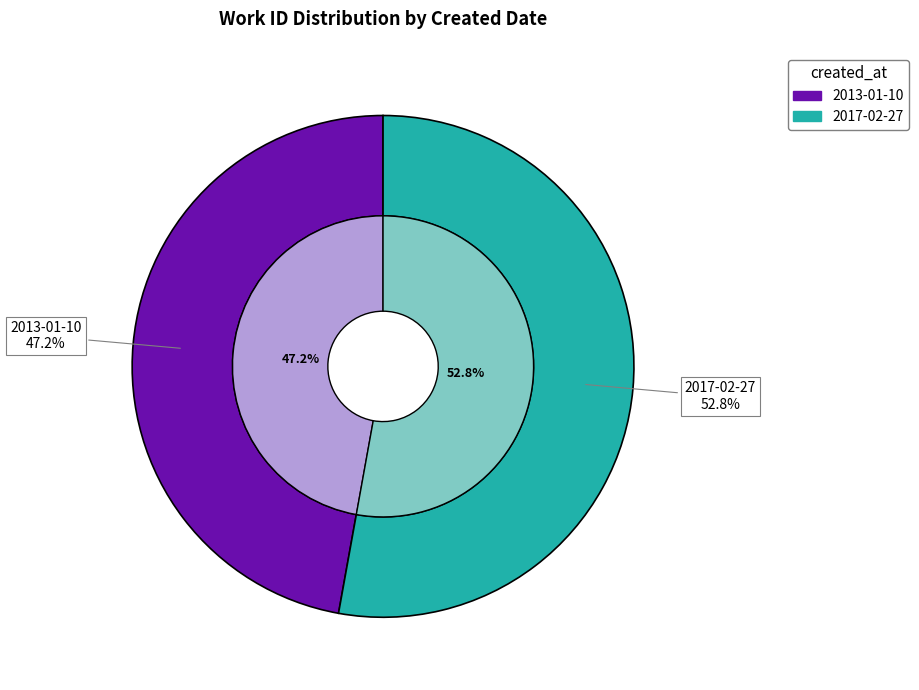

What is the majority slice?

2017-02-27